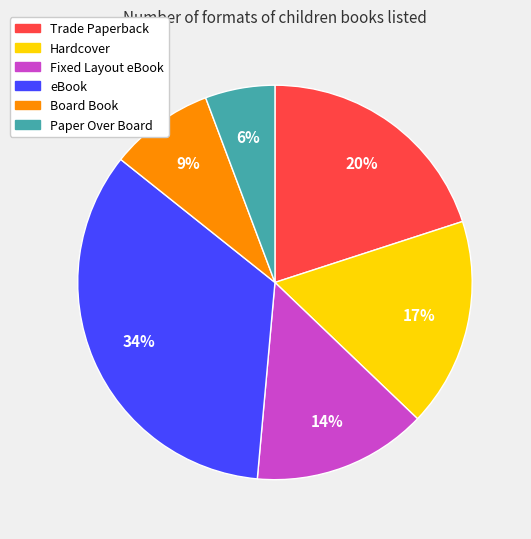

Do Hardcover and Trade Paperback together represent more than half of the pie?

No